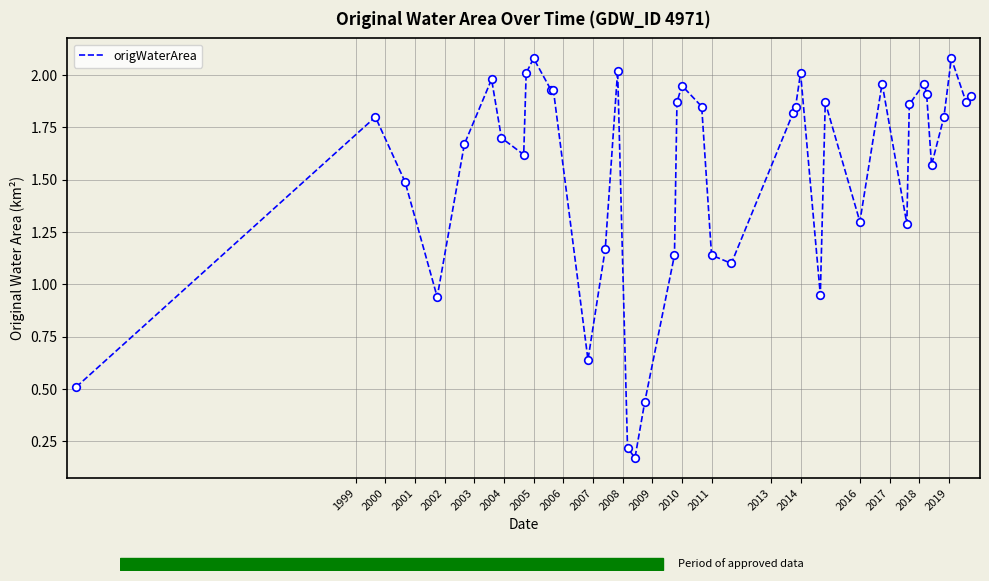

What is the greatest value displayed?

2.1